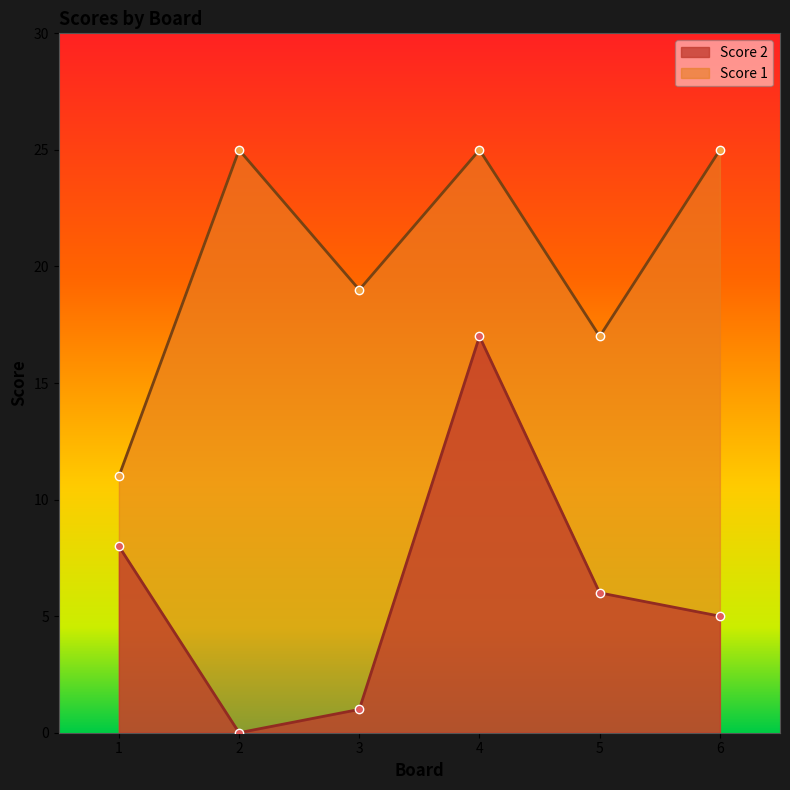

Does the chart display data point markers on the line(s)?

Yes